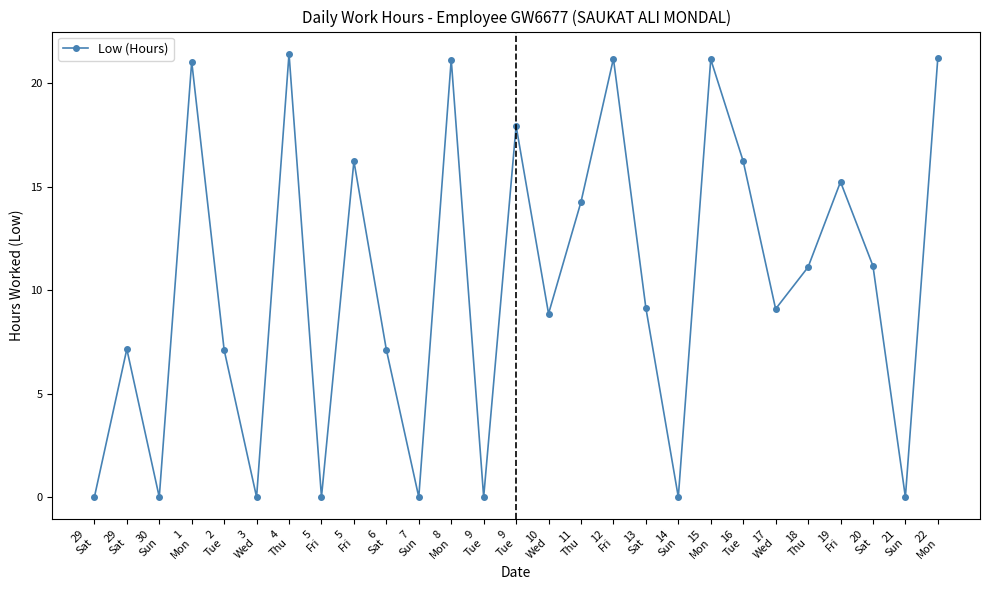

List the labels in order of value, smallest first.

29
Sat, 30
Sun, 3
Wed, 5
Fri, 7
Sun, 9
Tue, 14
Sun, 21
Sun, 2
Tue, 6
Sat, 29
Sat, 10
Wed, 17
Wed, 13
Sat, 18
Thu, 20
Sat, 11
Thu, 19
Fri, 5
Fri, 16
Tue, 9
Tue, 1
Mon, 8
Mon, 15
Mon, 12
Fri, 22
Mon, 4
Thu